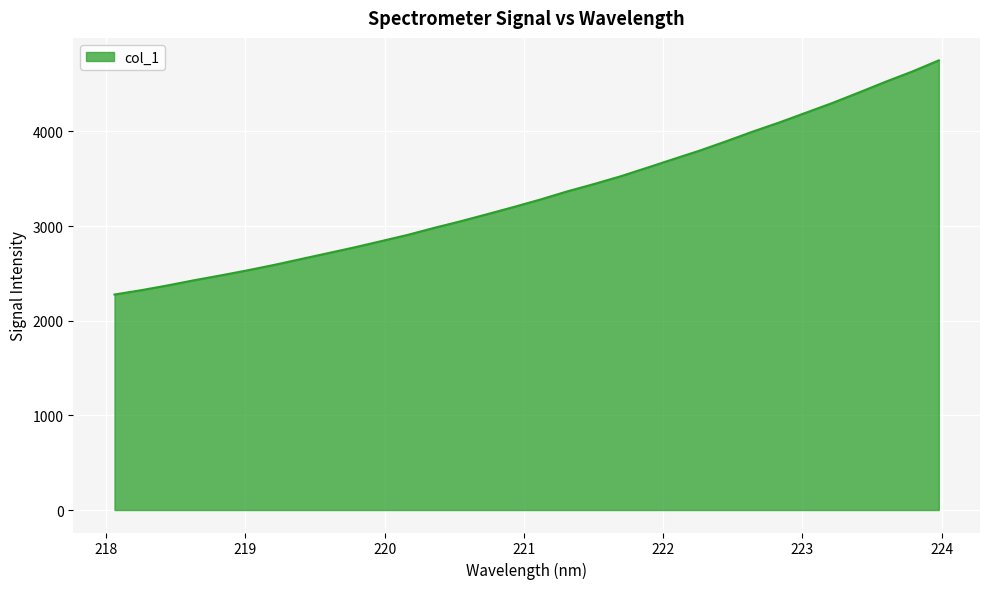

True or false: the data has more than 0 interior local peaks.

False